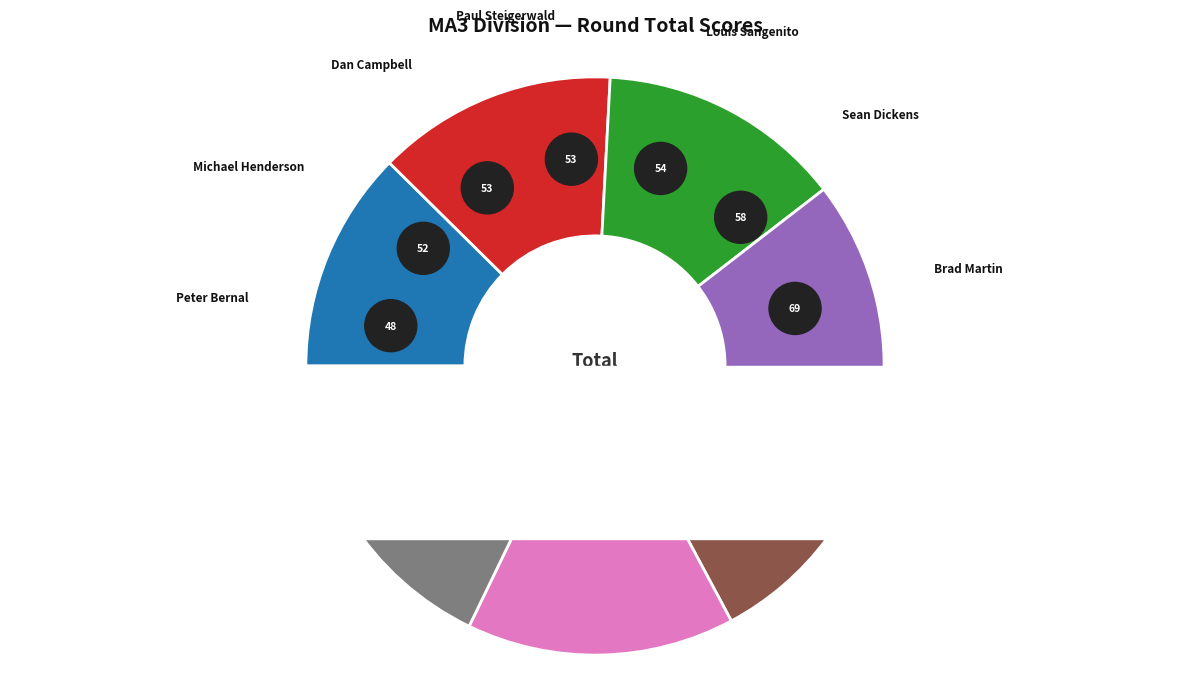

Approximately how many times larger is the value at Dan Campbell compared to Paul Steigerwald?

1.0